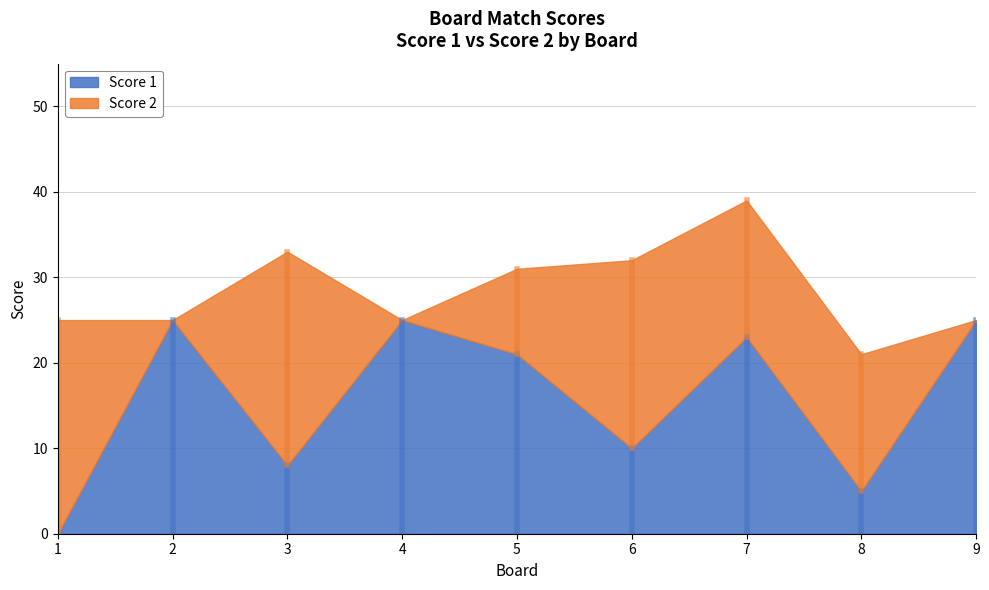

Where is the first local minimum for Score 2?

2